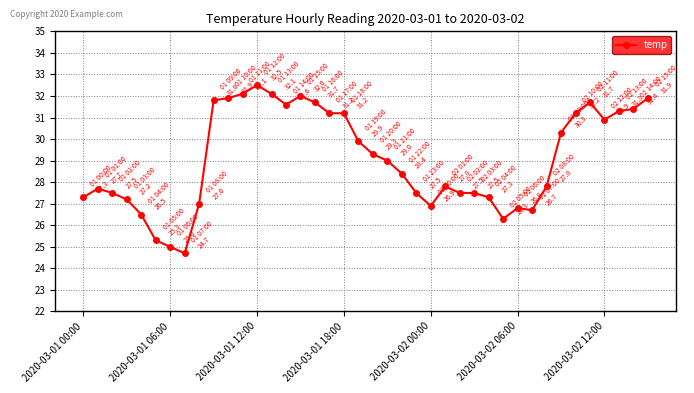

True or false: the data has more than 2 interior local peaks.

True